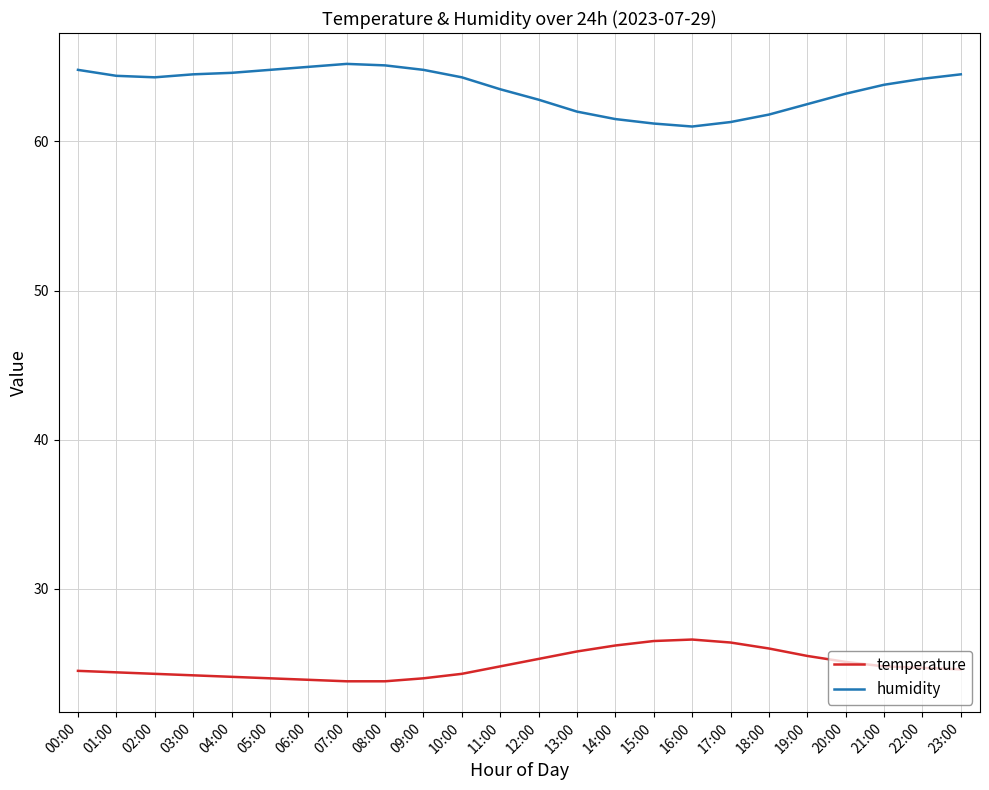

What is the difference between the humidity values at 11:00 and 23:00?

1.0